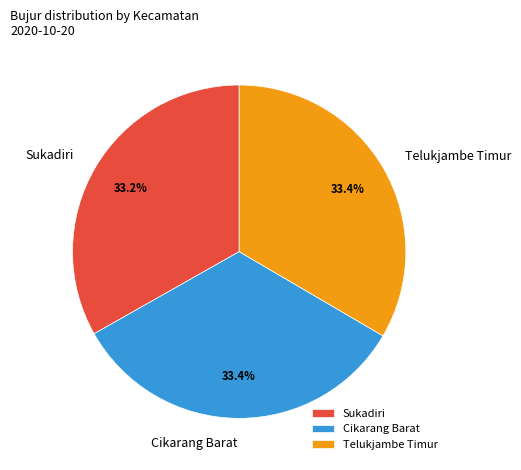

Does Telukjambe Timur account for over 50% of the chart?

No